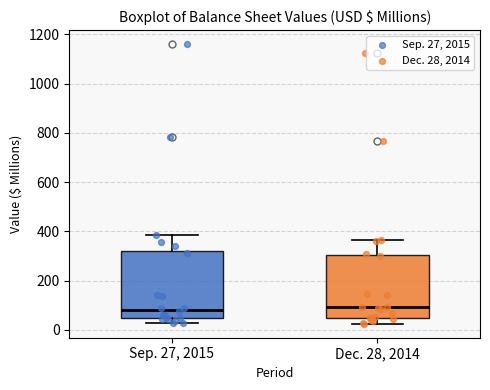

Reading left to right, read every box against the y-axis: the position of its median line, the range the box covers, and the ends of its whiskers. The values are not printed on the chart, so give them approximately, as read against the axis.

Sep. 27, 2015: median 80, box 40 to 320, whiskers 20 to 380
Dec. 28, 2014: median 100, box 40 to 300, whiskers 20 to 360